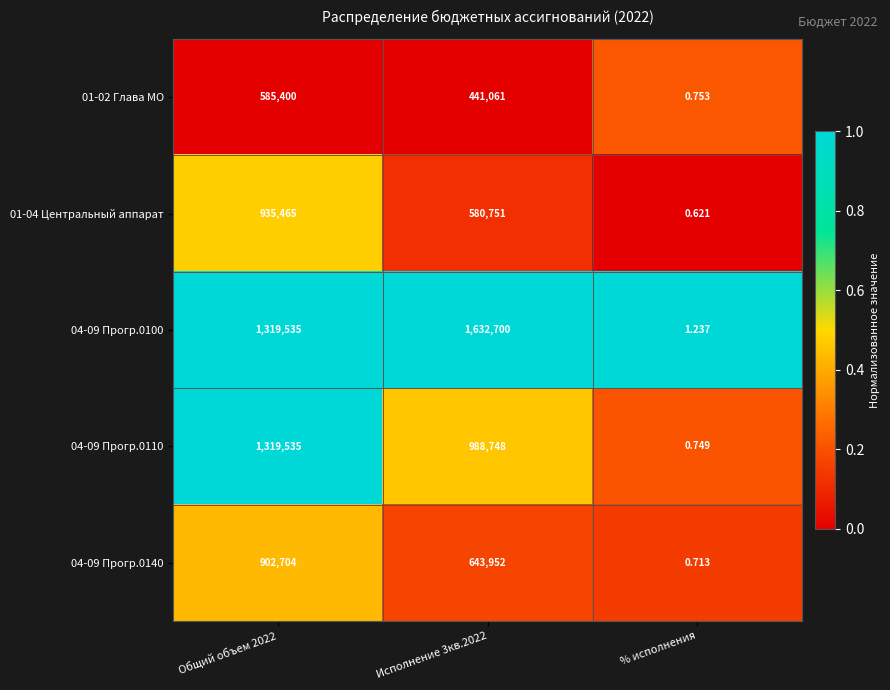

At which category does the chart reach its minimum across all series?

% исполнения